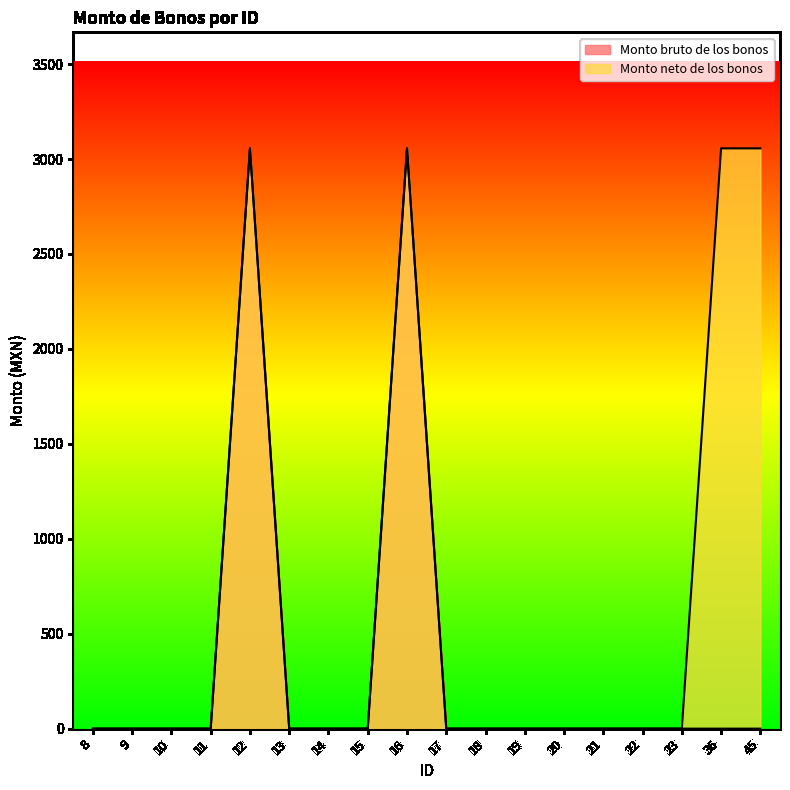

Reading right to left, transcribe all the data shown in this chart.

Monto bruto de los bonos: 0	0	0	0	0	0	0	0	0	3056	0	0	0	3056	0	0	0	0
Monto neto de los bonos: 3056	3056	0	0	0	0	0	0	0	3056	0	0	0	3056	0	0	0	0